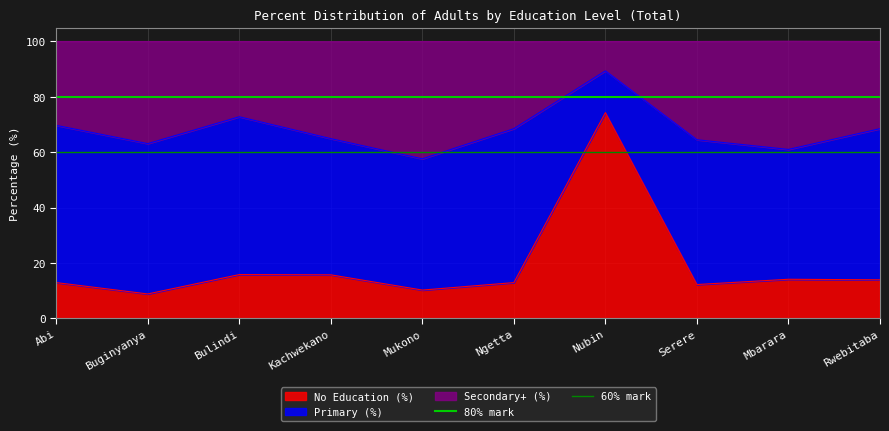

Read the 60% mark value at Buginyanya.

60